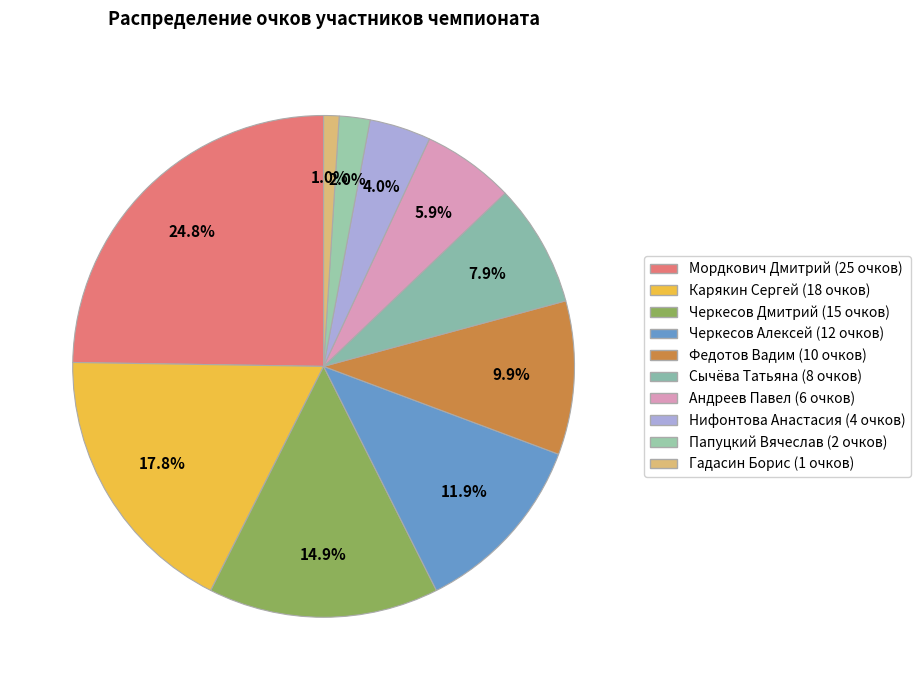

Which has a higher value, Федотов Вадим or Карякин Сергей?

Карякин Сергей